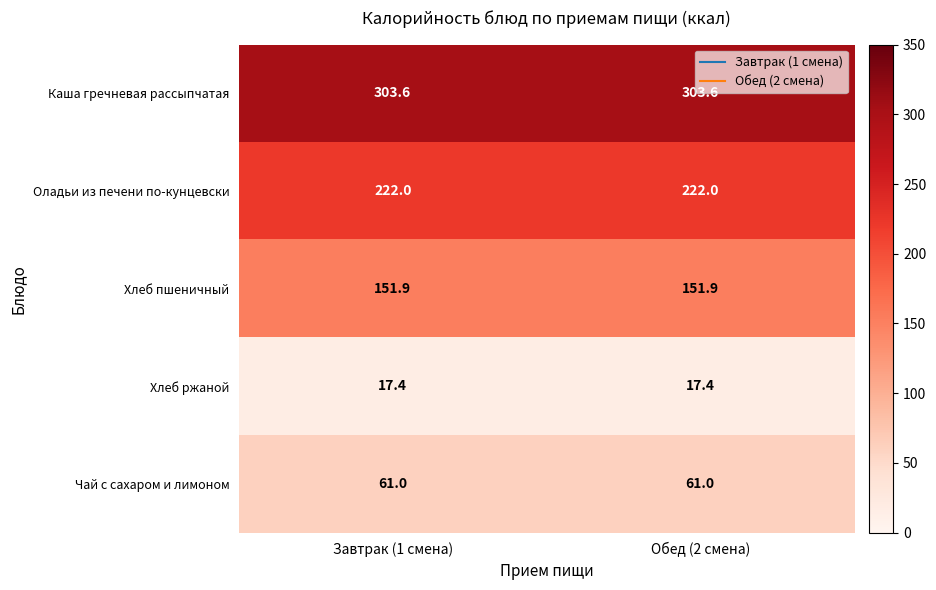

What is the total value across all series at Завтрак (1 смена)?

755.9